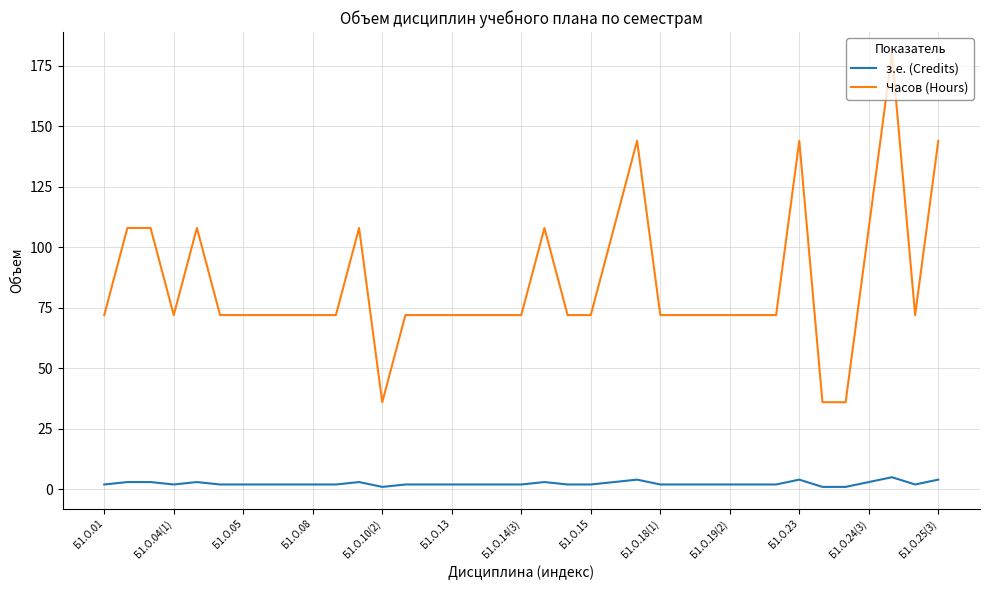

Rank the series by their average value, from lowest to highest.

з.е. (Credits), Часов (Hours)